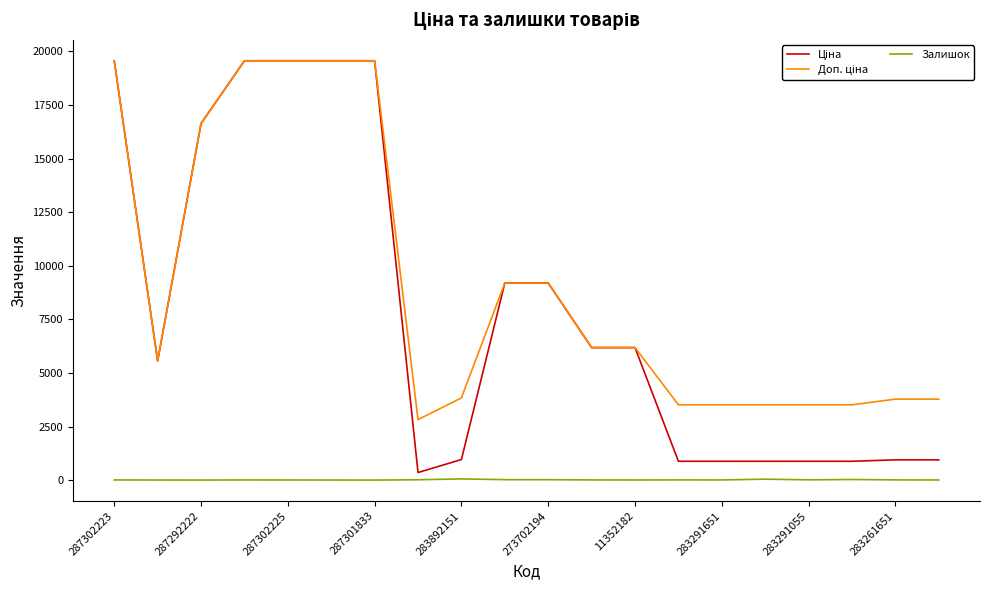

True or false: Ціна and Доп. ціна cross at least once.

False